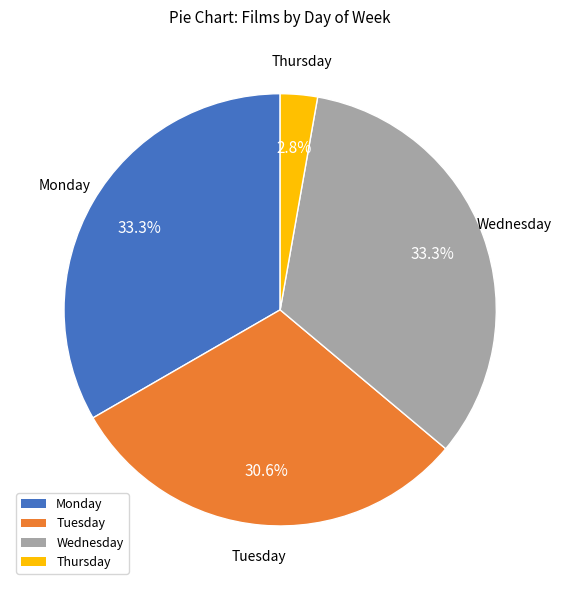

How many slices are in this pie chart?

4